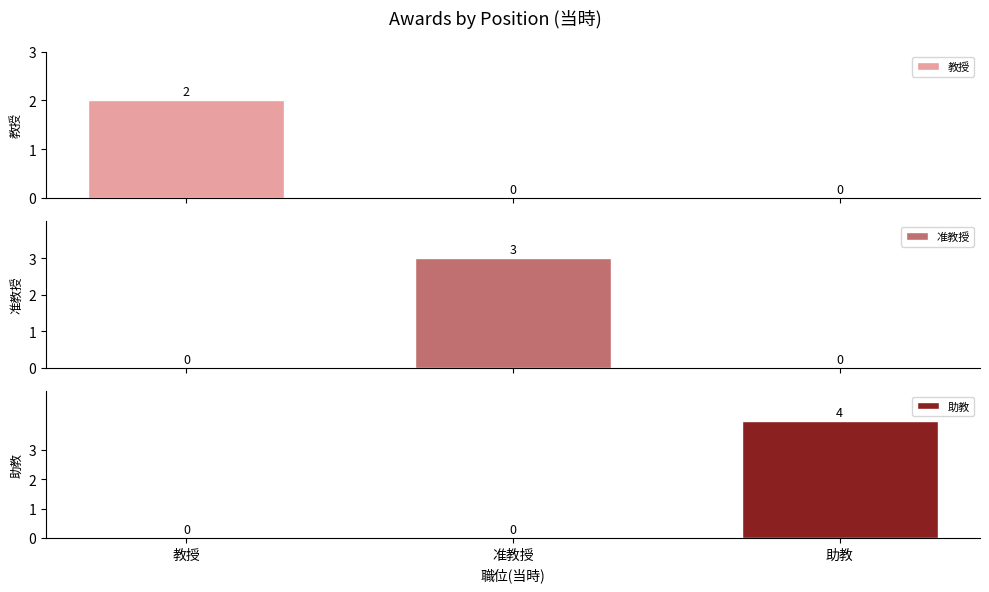

What is the label of the 1st bar from the right?

助教